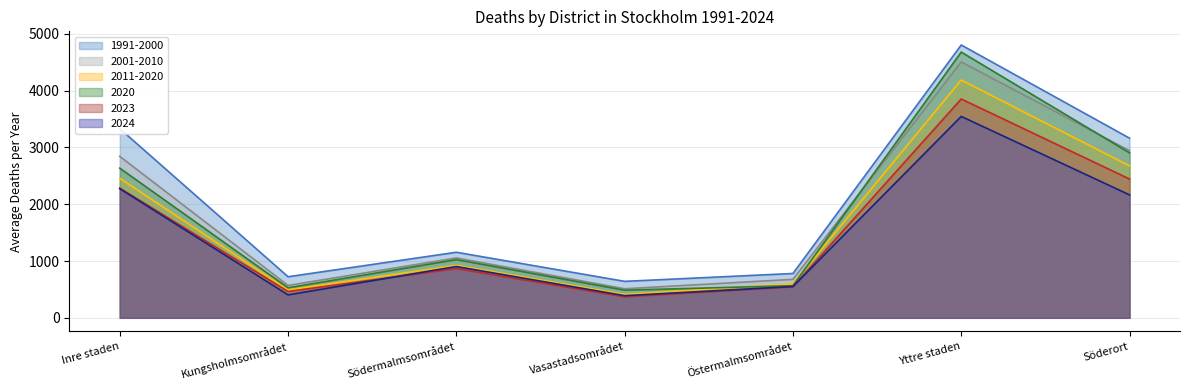

What is the approximate value of 2001-2010 at Inre staden?

2842.4